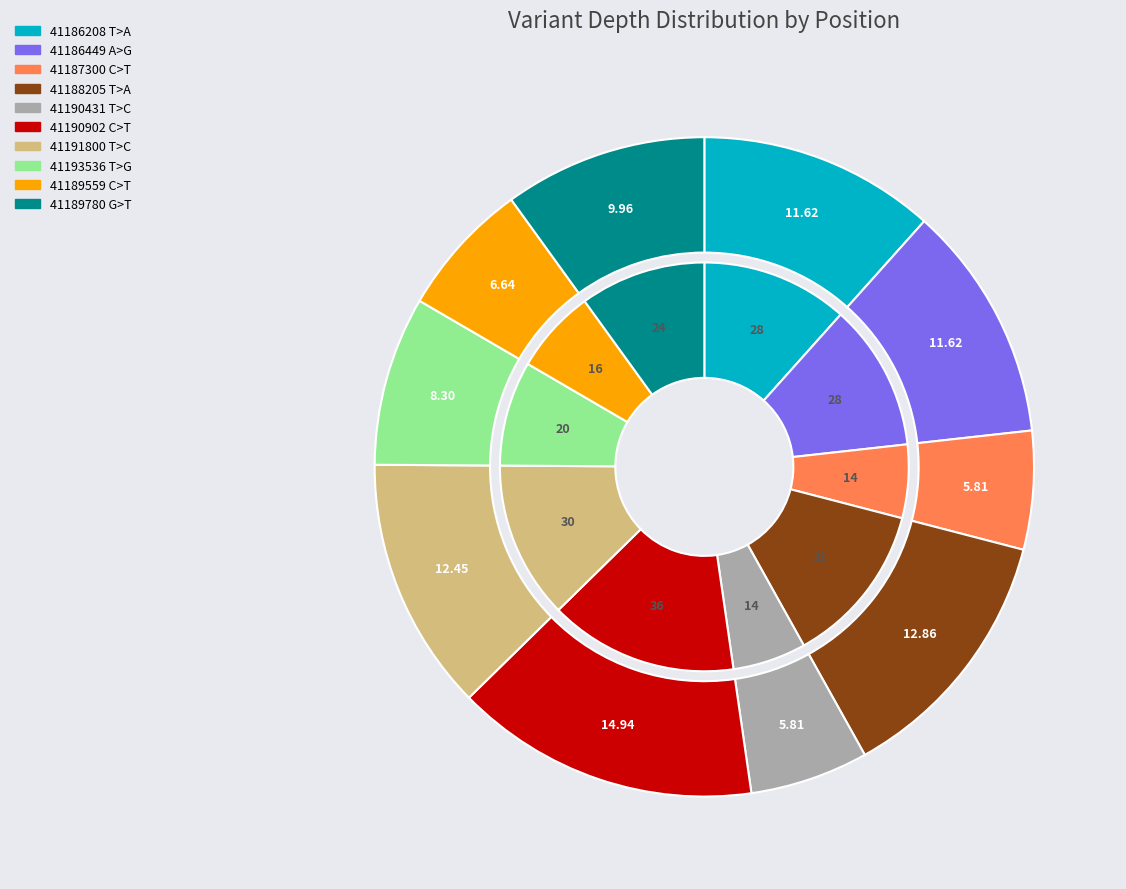

What is the change in value from 41186208 T>A to 41188205 T>A?

+3